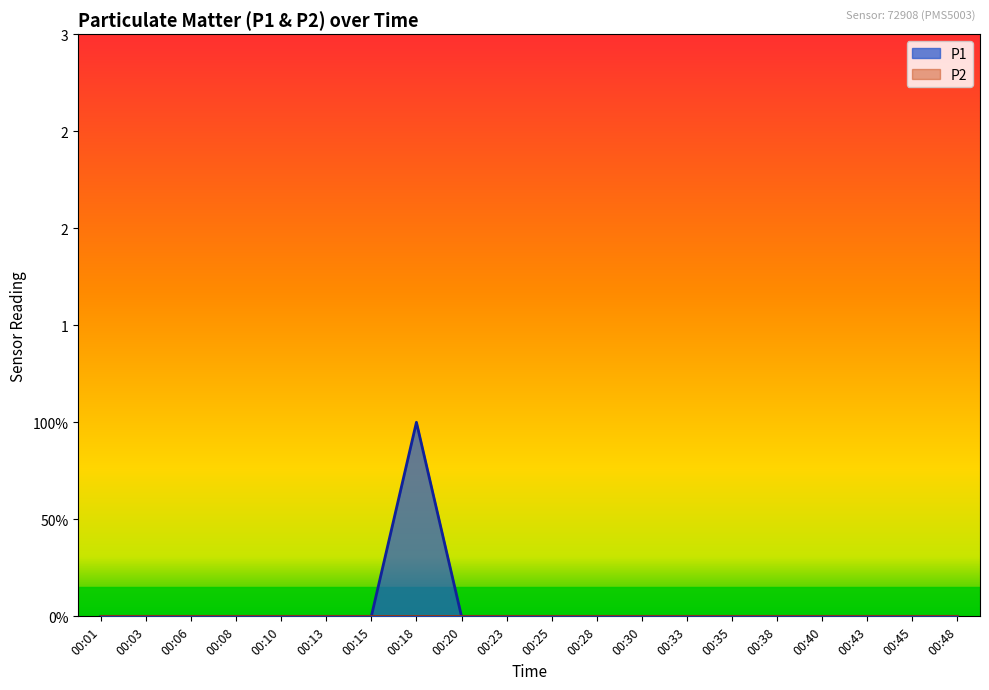

True or false: the data shows 0 at 00:23.

False